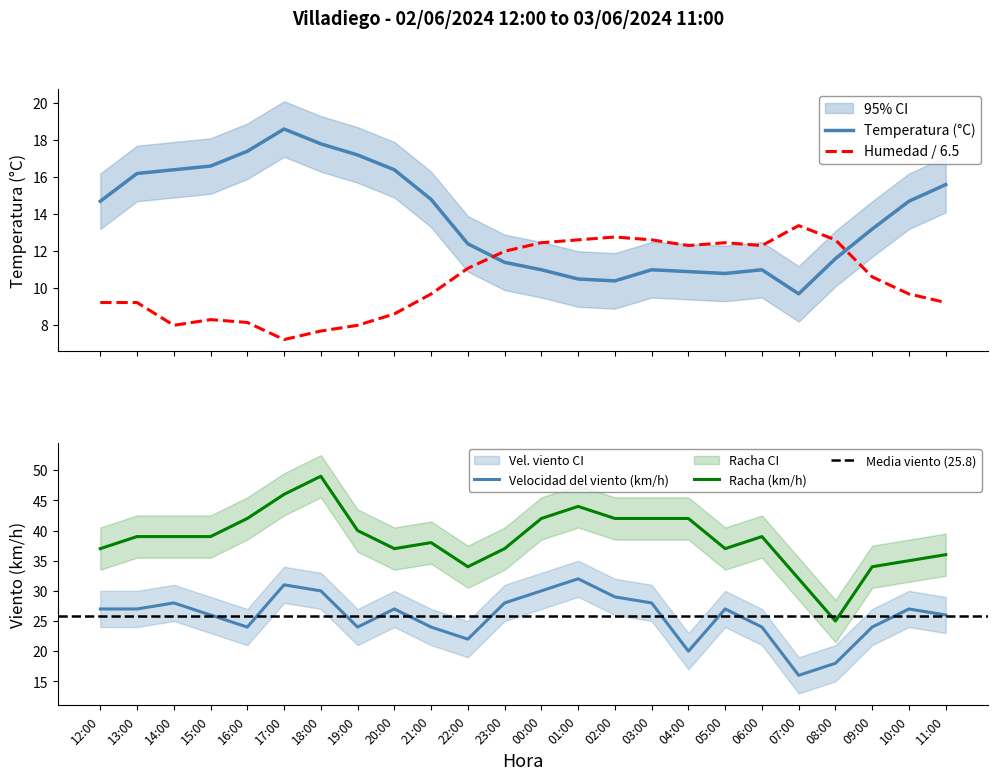

List the series in order of their peak value, lowest first.

Humedad (%), Temperatura (°C), Velocidad del viento (km/h), Racha (km/h)